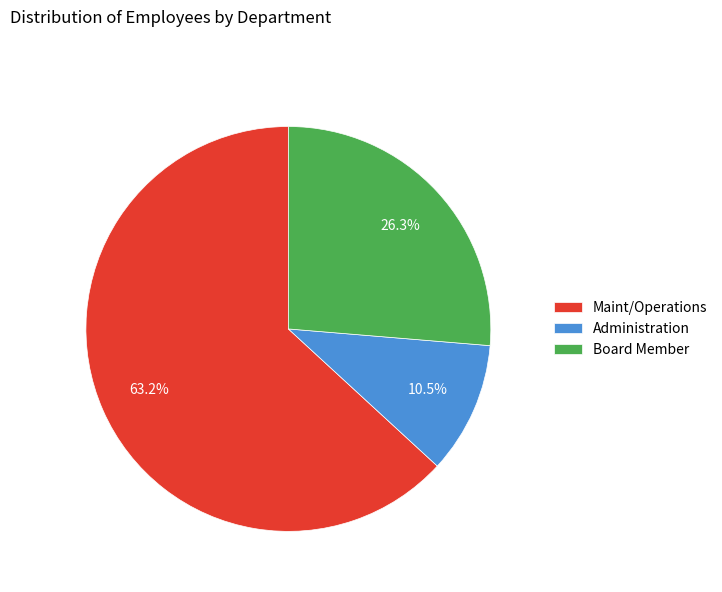

Is there a majority slice in this chart?

Yes